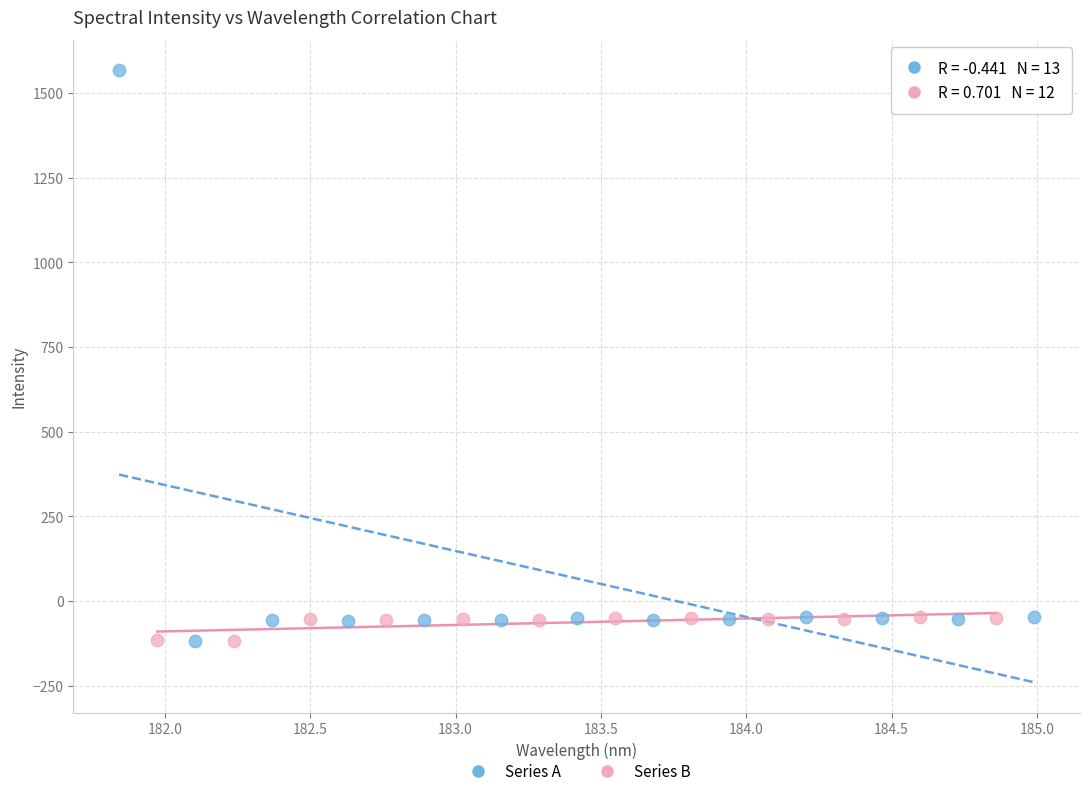

Which series reaches the maximum Y coordinate?

Series A